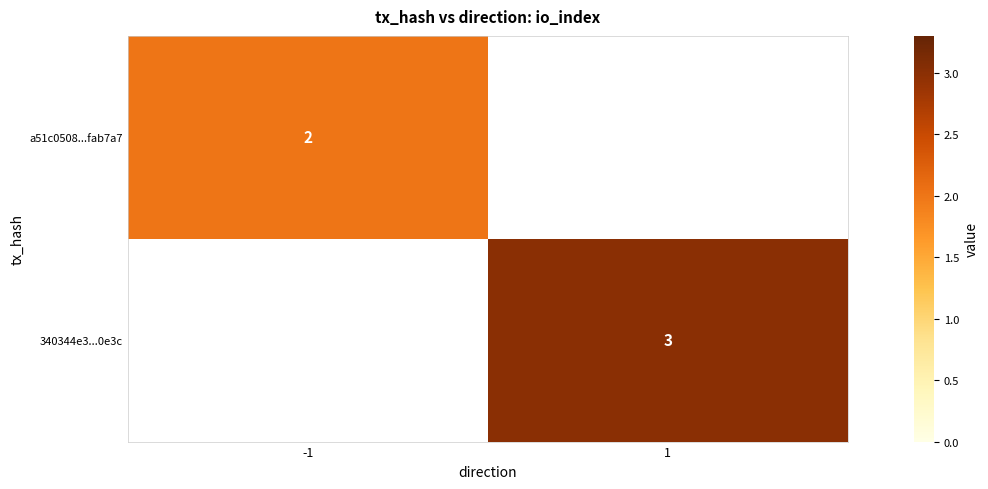

The value of a51c0508...fab7a7 at -1 is 1. True or false?

False